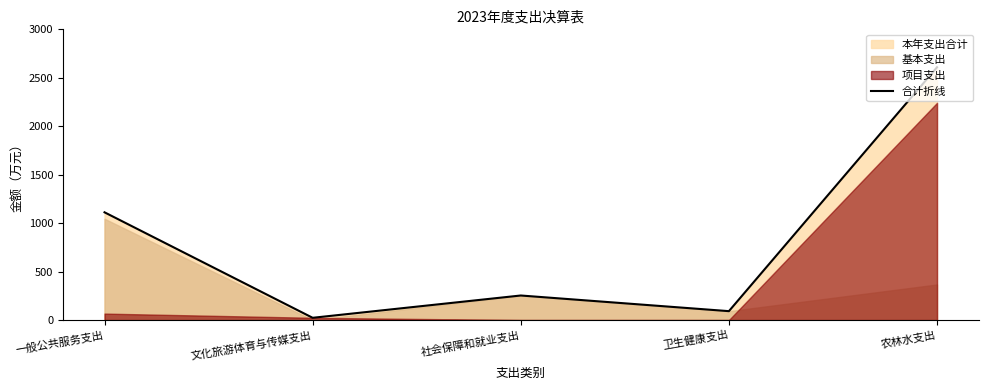

What is the change in value from 一般公共服务支出 to 农林水支出?

+1497.7